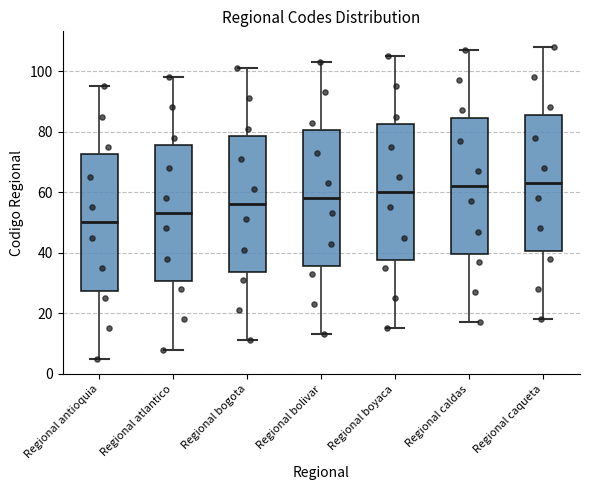

Reading left to right, transcribe this box plot: for each box, give where its median line is, the range the box spans, and where its two whiskers end, as read against the y-axis. The values are not printed on the chart, so give them approximately, as read against the axis.

Regional antioquia: median 50, box 28 to 72, whiskers 6 to 96
Regional atlantico: median 54, box 30 to 76, whiskers 8 to 98
Regional bogota: median 56, box 34 to 78, whiskers 12 to 102
Regional bolivar: median 58, box 36 to 80, whiskers 14 to 104
Regional boyaca: median 60, box 38 to 82, whiskers 16 to 106
Regional caldas: median 62, box 40 to 84, whiskers 18 to 108
Regional caqueta: median 64, box 40 to 86, whiskers 18 to 108